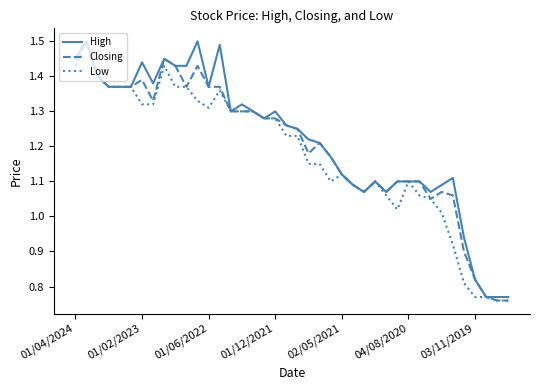

List the series in order of their peak value, highest first.

High, Closing, Low